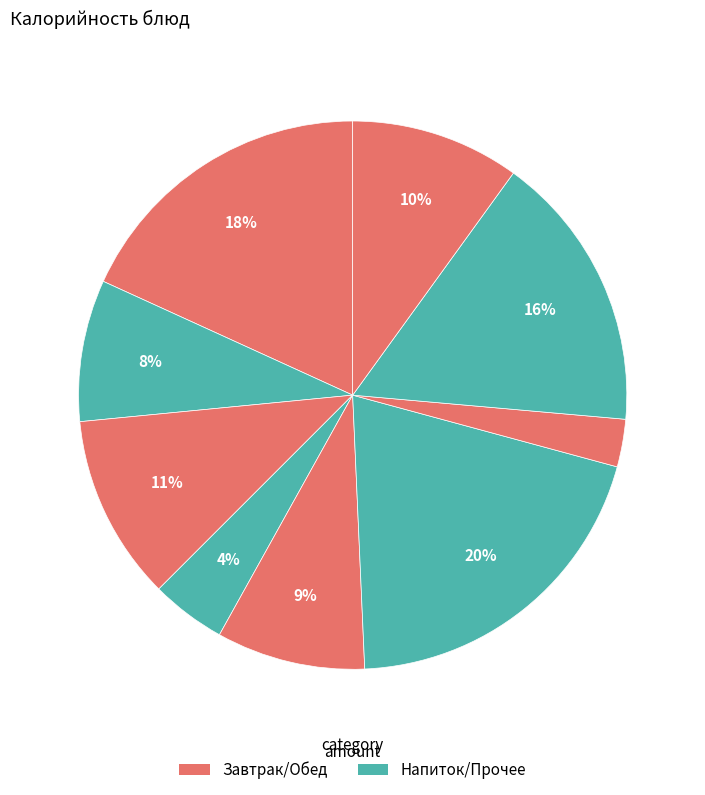

To the nearest percent, what is the difference between the largest and smallest slice percentages?

17%